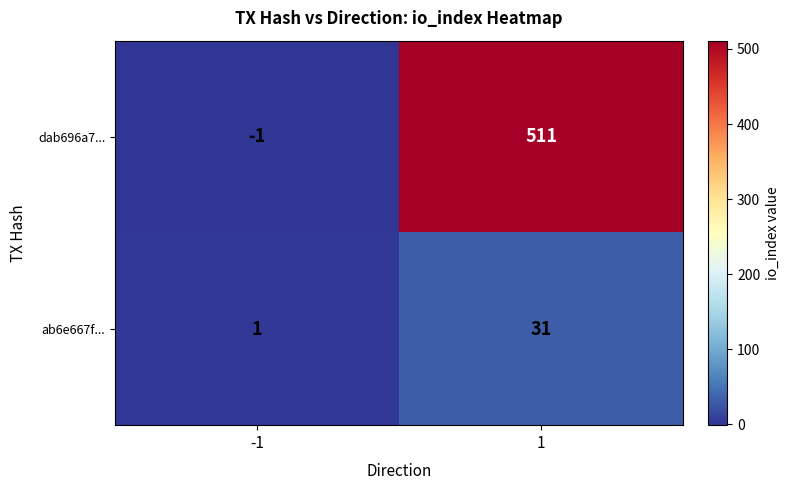

What is the maximum value shown in the chart?

511